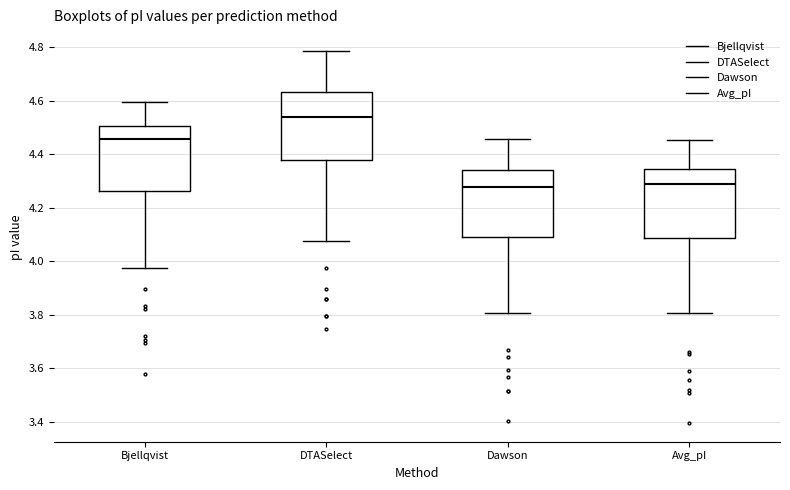

Reading left to right, read every box against the y-axis: the position of its median line, the range the box covers, and the ends of its whiskers. The values are not printed on the chart, so give them approximately, as read against the axis.

Bjellqvist: median 4.46, box 4.26 to 4.50, whiskers 3.98 to 4.60
DTASelect: median 4.54, box 4.38 to 4.64, whiskers 4.08 to 4.78
Dawson: median 4.28, box 4.10 to 4.34, whiskers 3.80 to 4.46
Avg_pI: median 4.28, box 4.08 to 4.34, whiskers 3.80 to 4.46